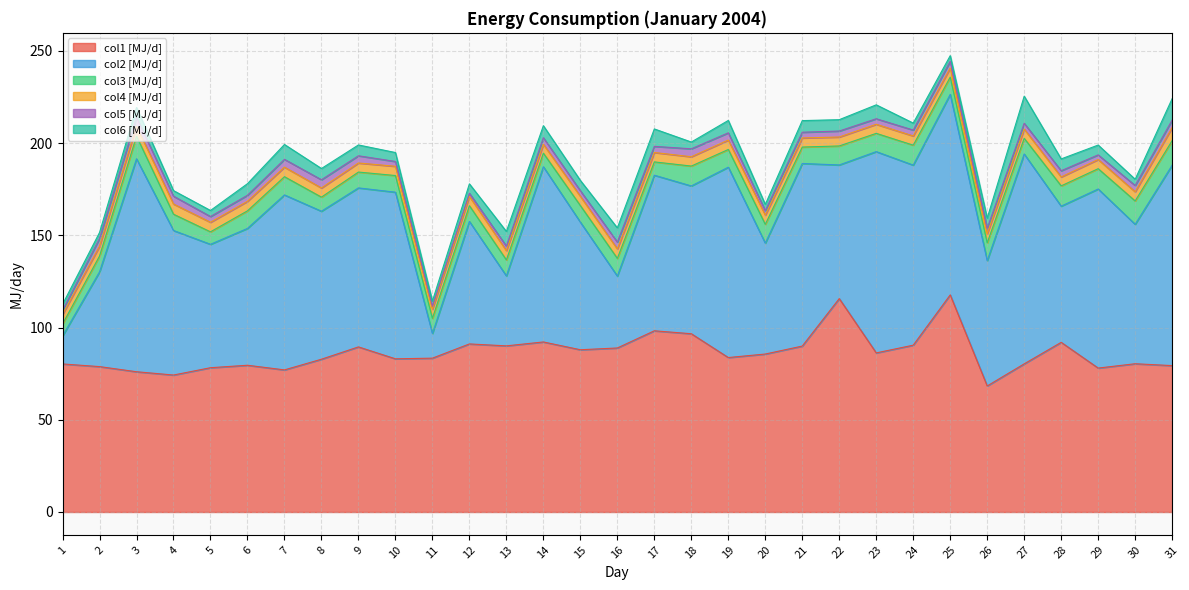

What is the difference between the maximum and minimum values in the col4 series?

2.3